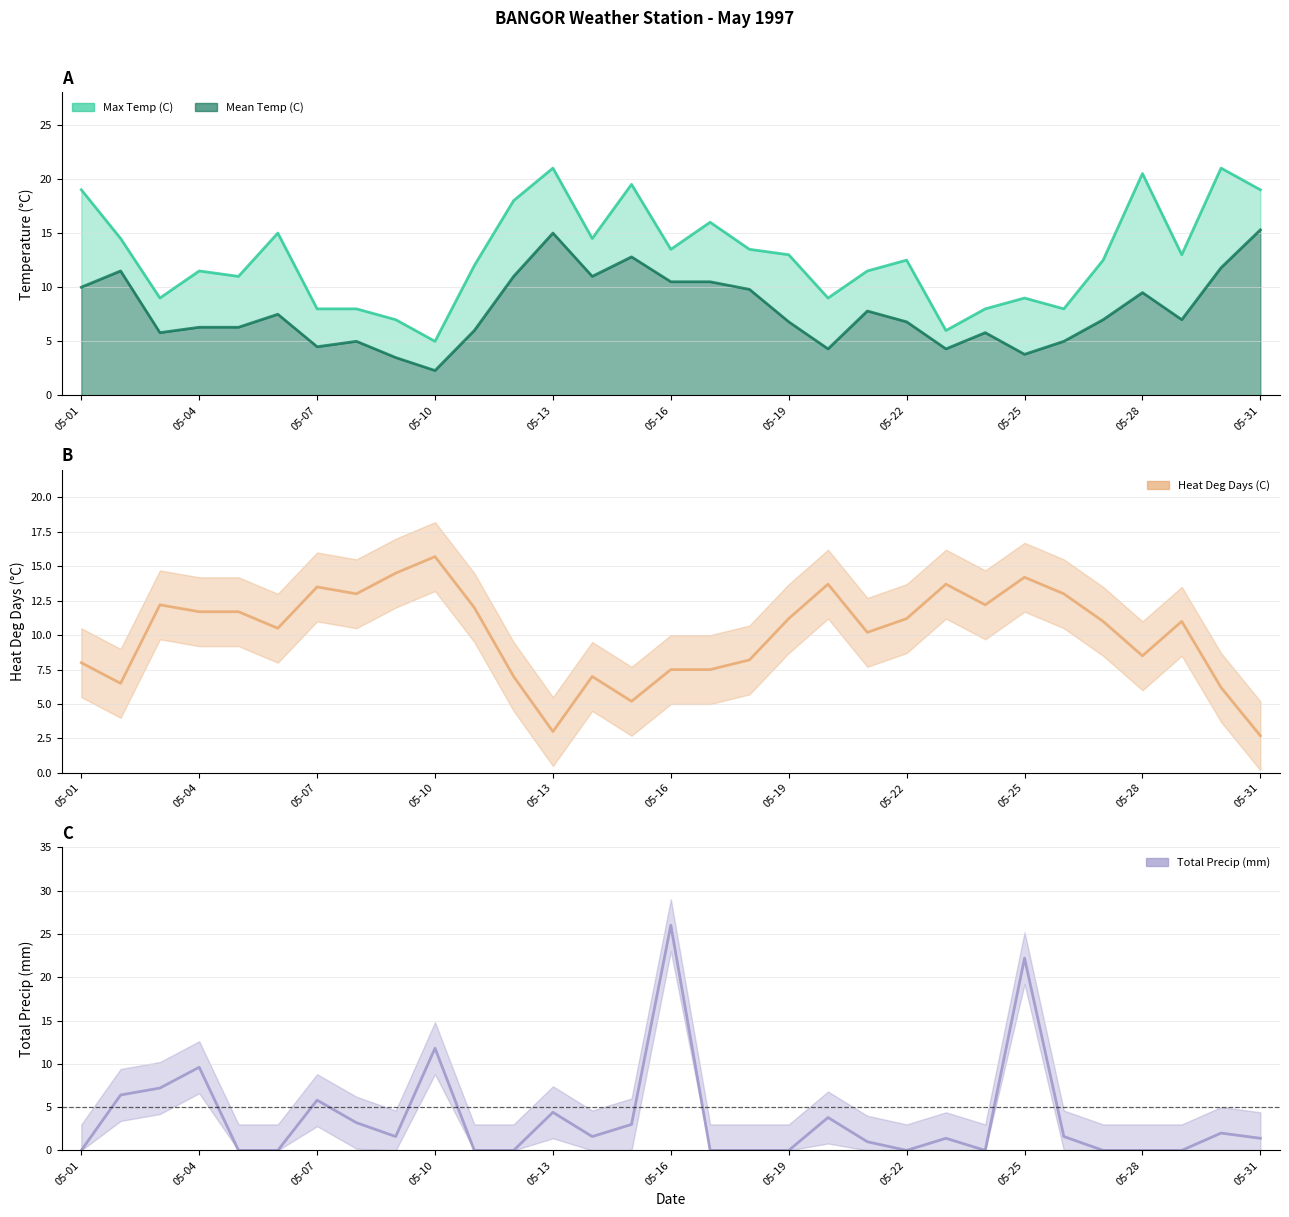

At 05-18, list the series in order from smallest to largest.

Total Precip (mm), Heat Deg Days (C), Mean Temp (C), Max Temp (C)